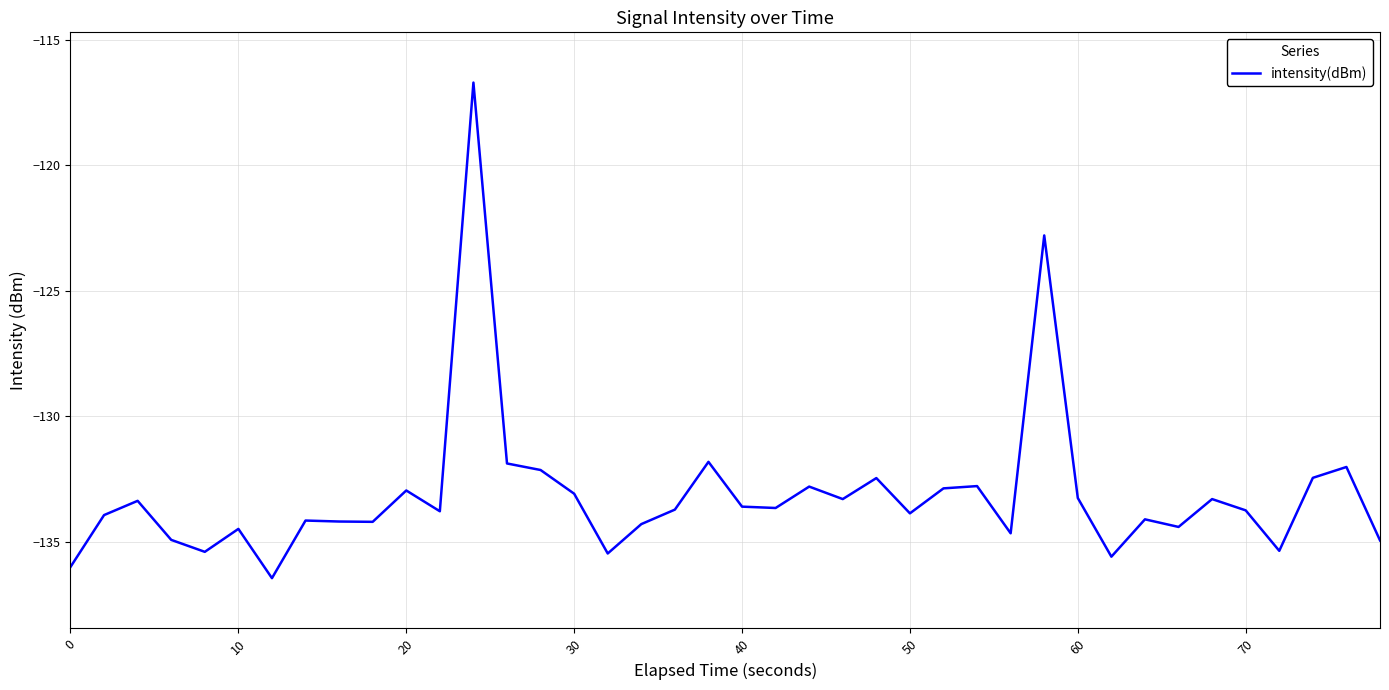

What is the sum of all values?

-5324.5